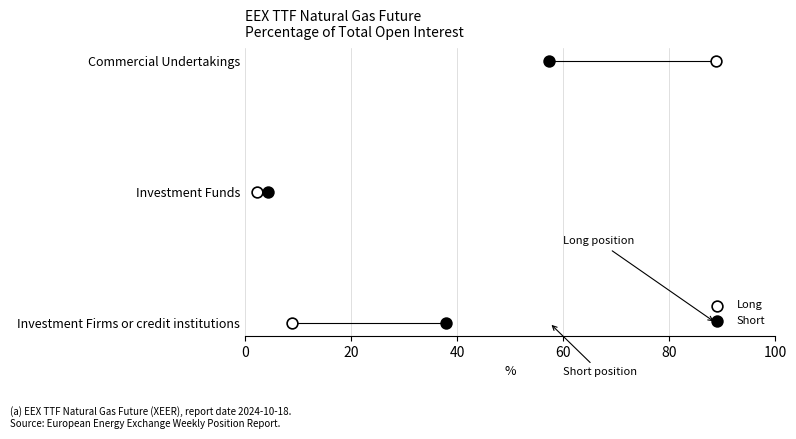

What are all the series names shown in the legend?

Long, Short